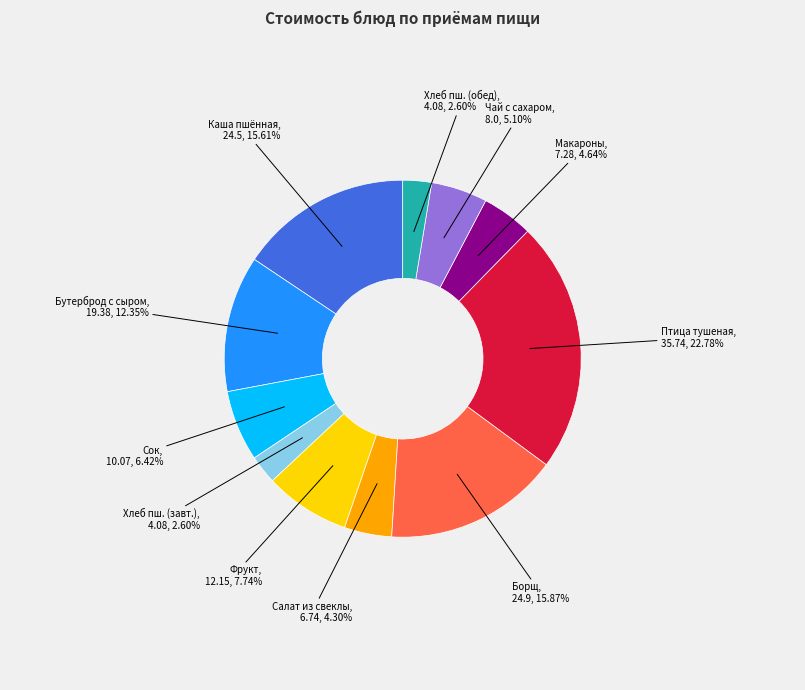

To the nearest percent, what is the average slice percentage?

9%